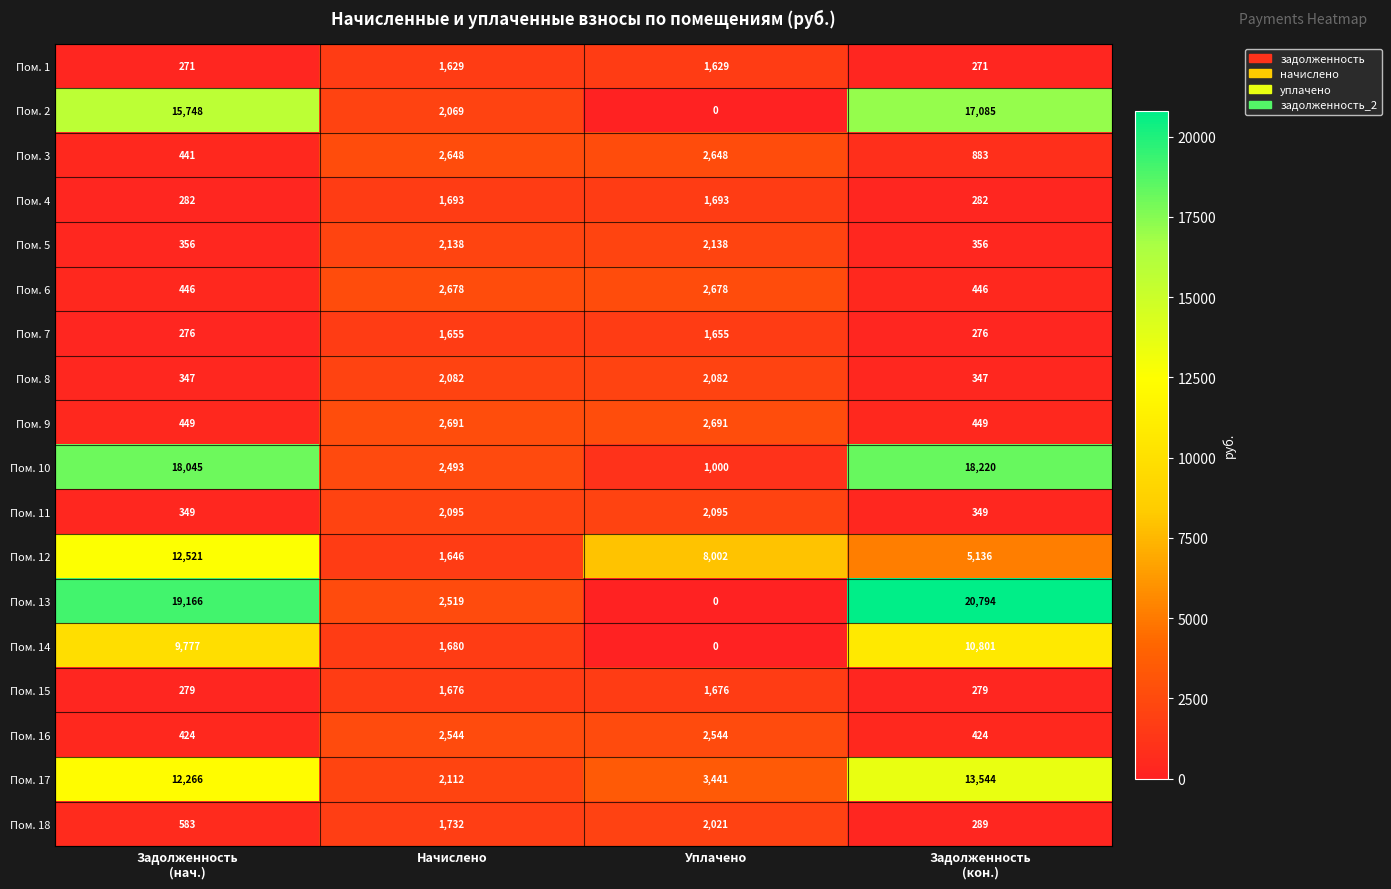

Which series has the largest range (max minus min)?

Пом. 13